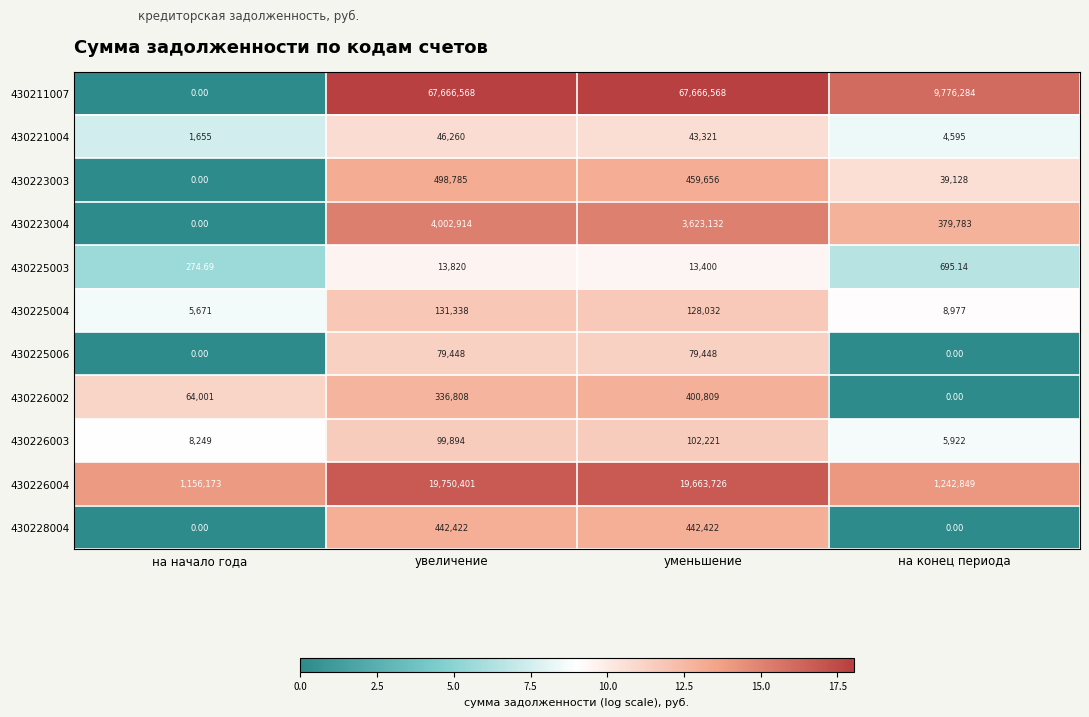

Between увеличение and на конец периода, which series saw the biggest shift?

430211007